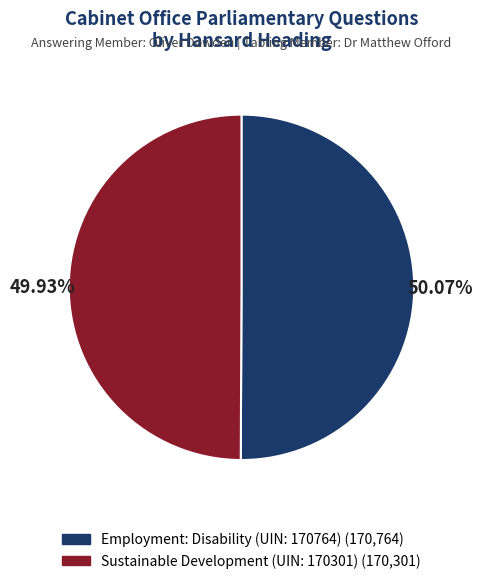

Is there any slice that represents more than half of the pie?

Yes